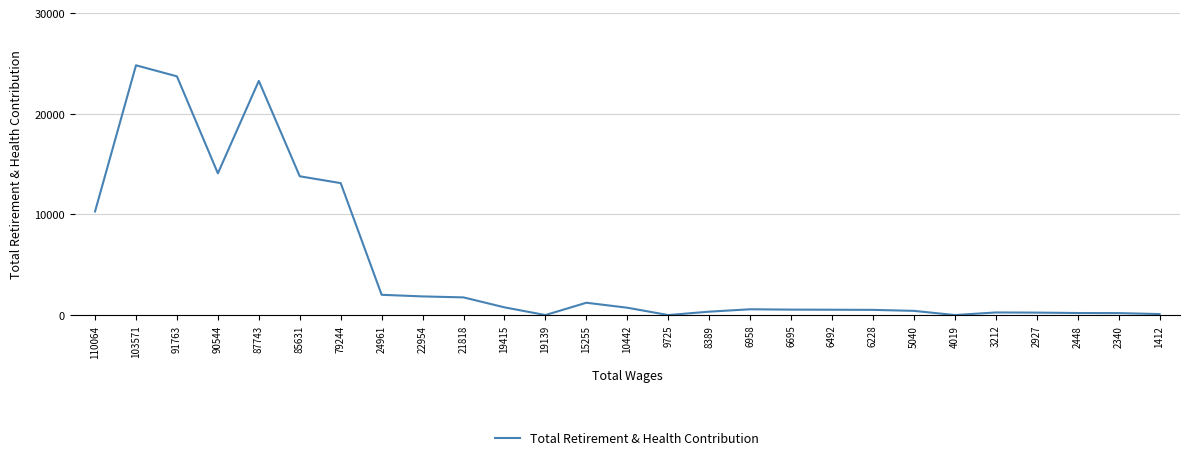

Is it true that the value at 110064 is 16562?

False